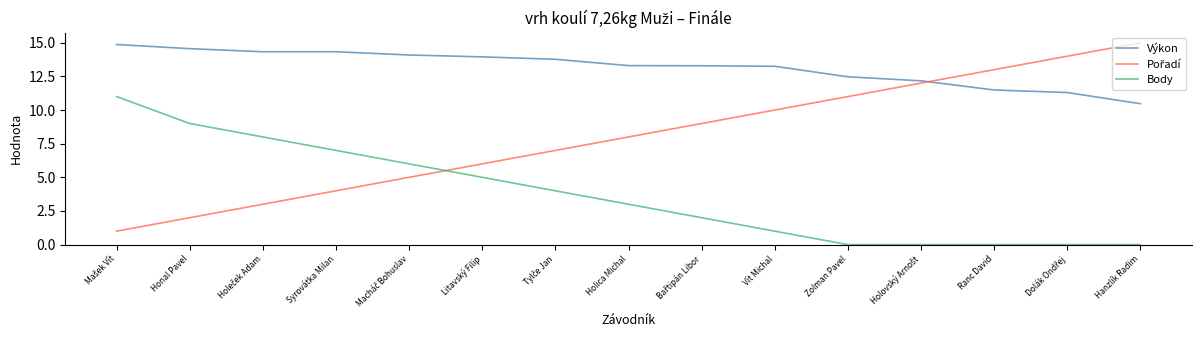

What is the spread (max minus min) of values at Syrovátka Milan?

10.3